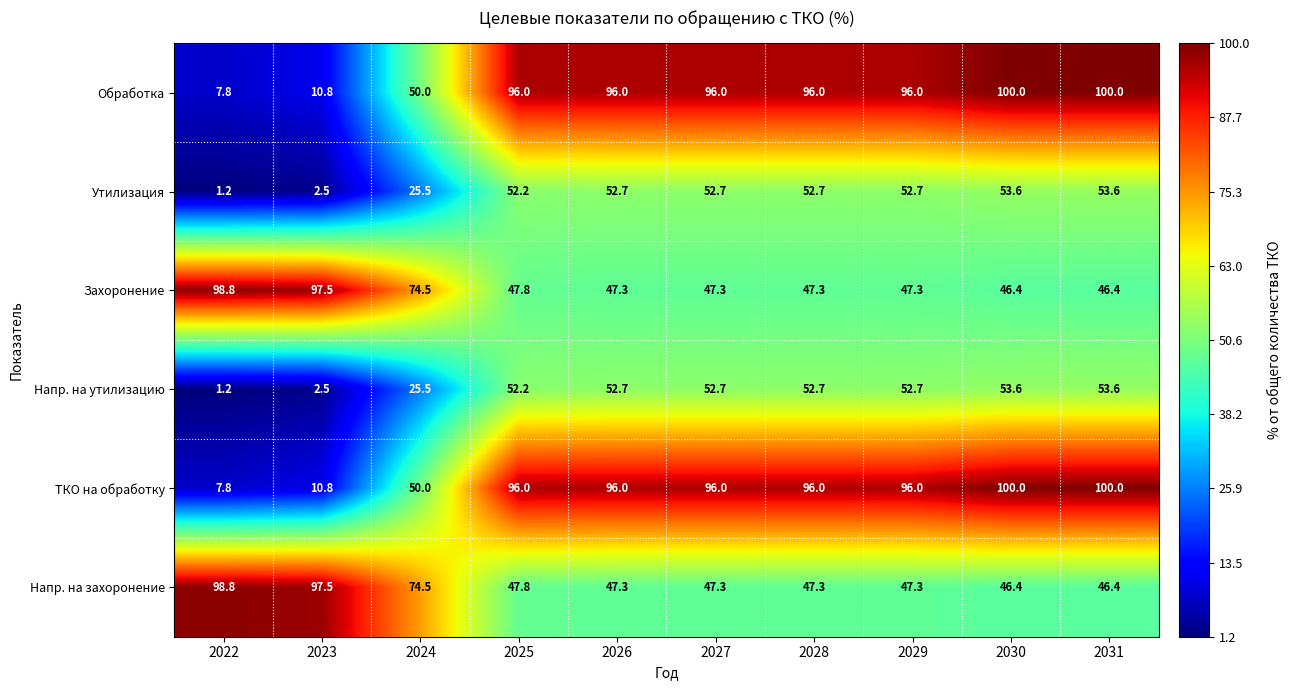

What is the total value across all series at 2023?

221.6